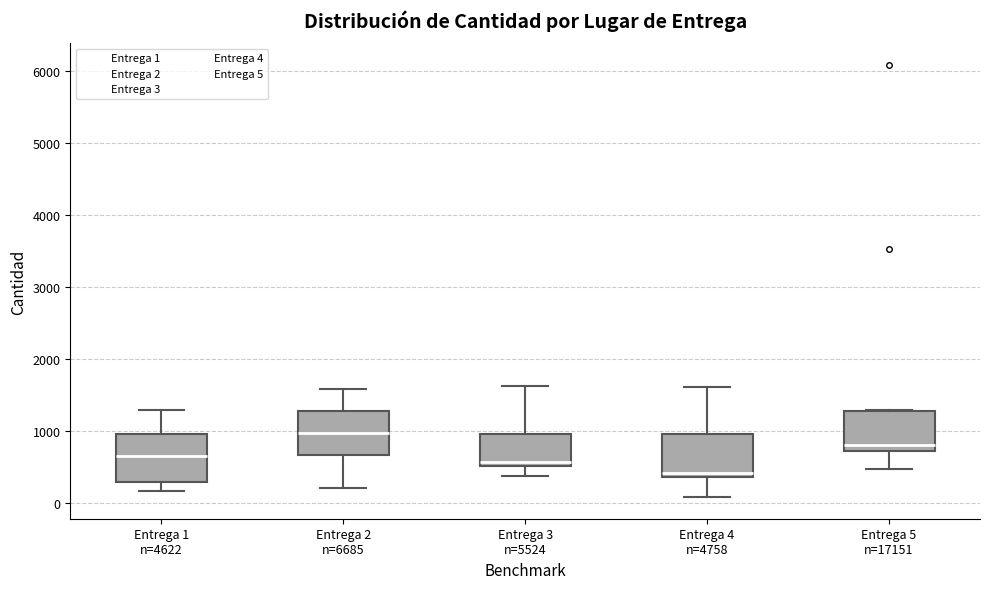

Which box has the highest median line?

Entrega 2 n=6685